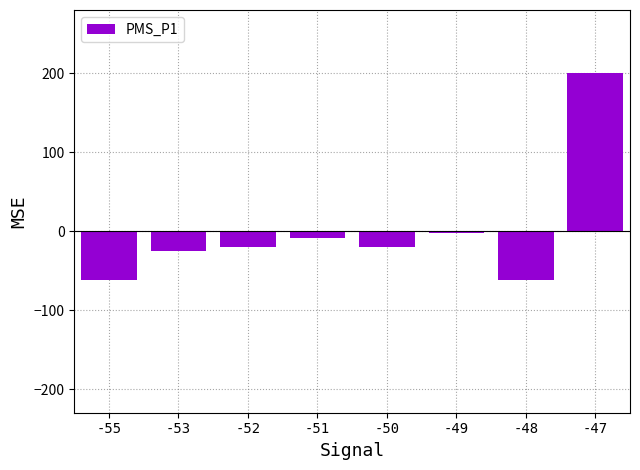

What is the difference between the maximum and minimum values?

262.3